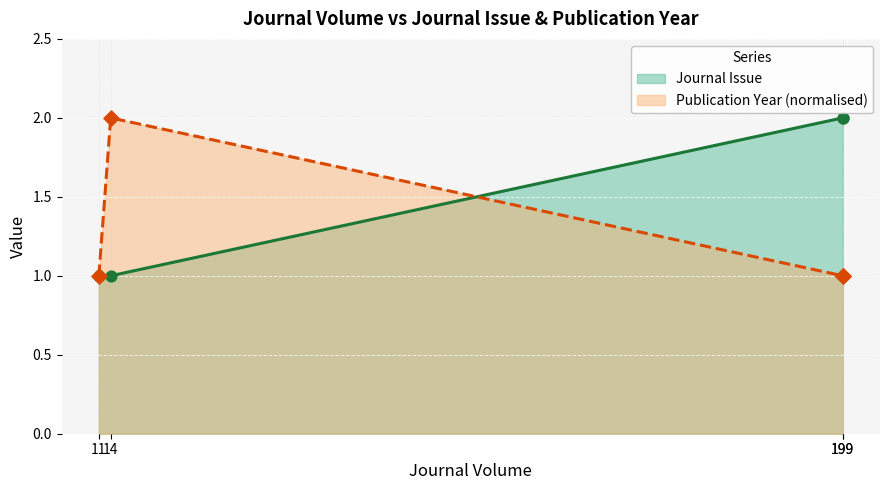

Which has a higher value, 199 or 199?

199